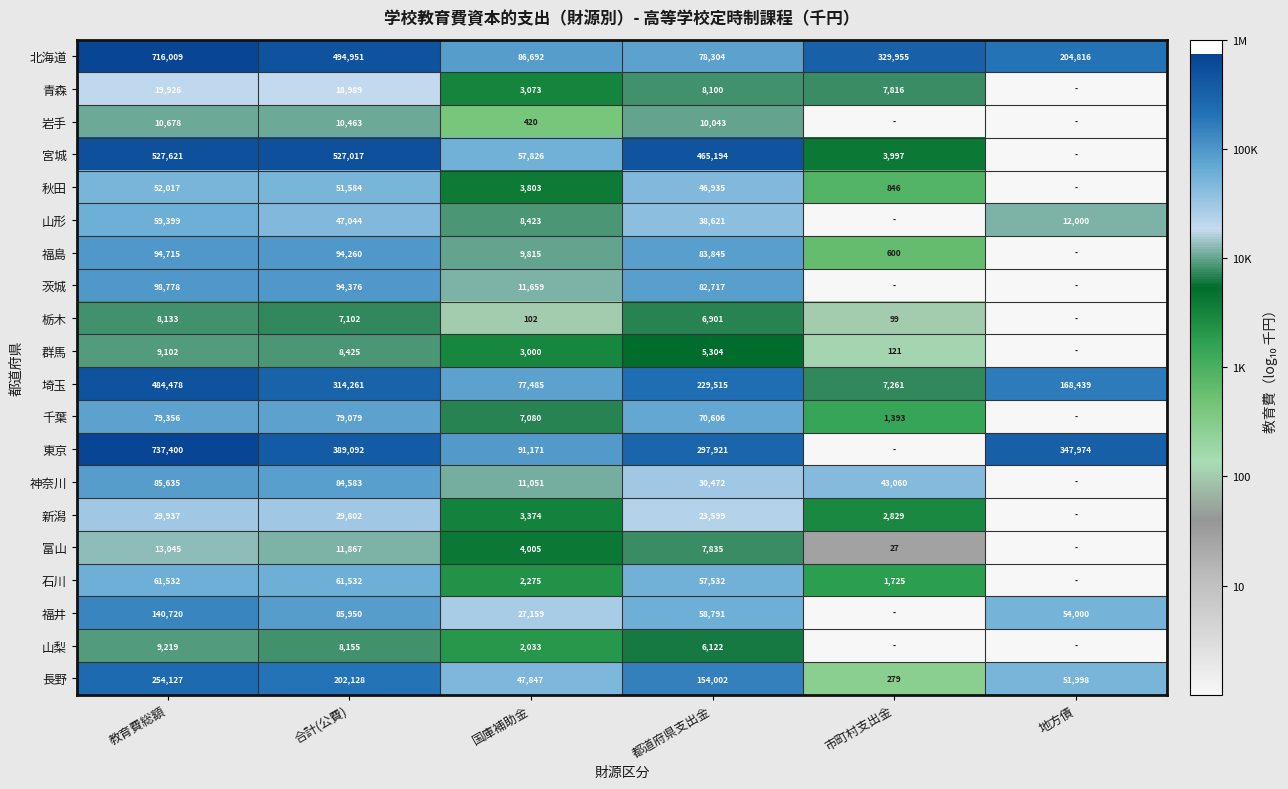

The value of 福井 at 国庫補助金 is 2.4. True or false?

False